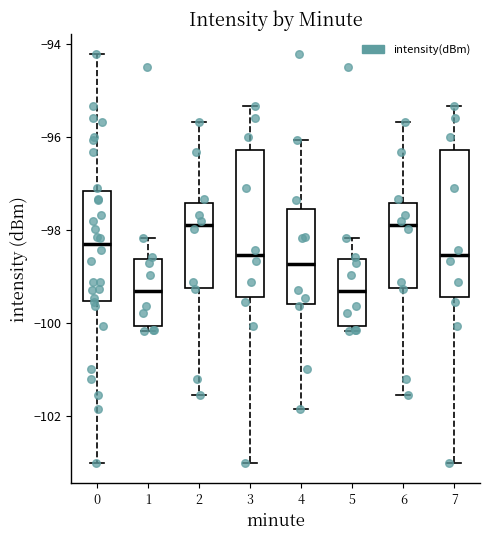

Reading left to right, read every box against the y-axis: the position of its median line, the range the box covers, and the ends of its whiskers. The values are not printed on the chart, so give them approximately, as read against the axis.

0: median -98.4, box -99.6 to -97.2, whiskers -103.0 to -94.2
1: median -99.4, box -100.0 to -98.6, whiskers -100.2 to -98.2
2: median -97.8, box -99.2 to -97.4, whiskers -101.6 to -95.6
3: median -98.6, box -99.4 to -96.2, whiskers -103.0 to -95.4
4: median -98.8, box -99.6 to -97.6, whiskers -101.8 to -96.0
5: median -99.4, box -100.0 to -98.6, whiskers -100.2 to -98.2
6: median -97.8, box -99.2 to -97.4, whiskers -101.6 to -95.6
7: median -98.6, box -99.4 to -96.2, whiskers -103.0 to -95.4